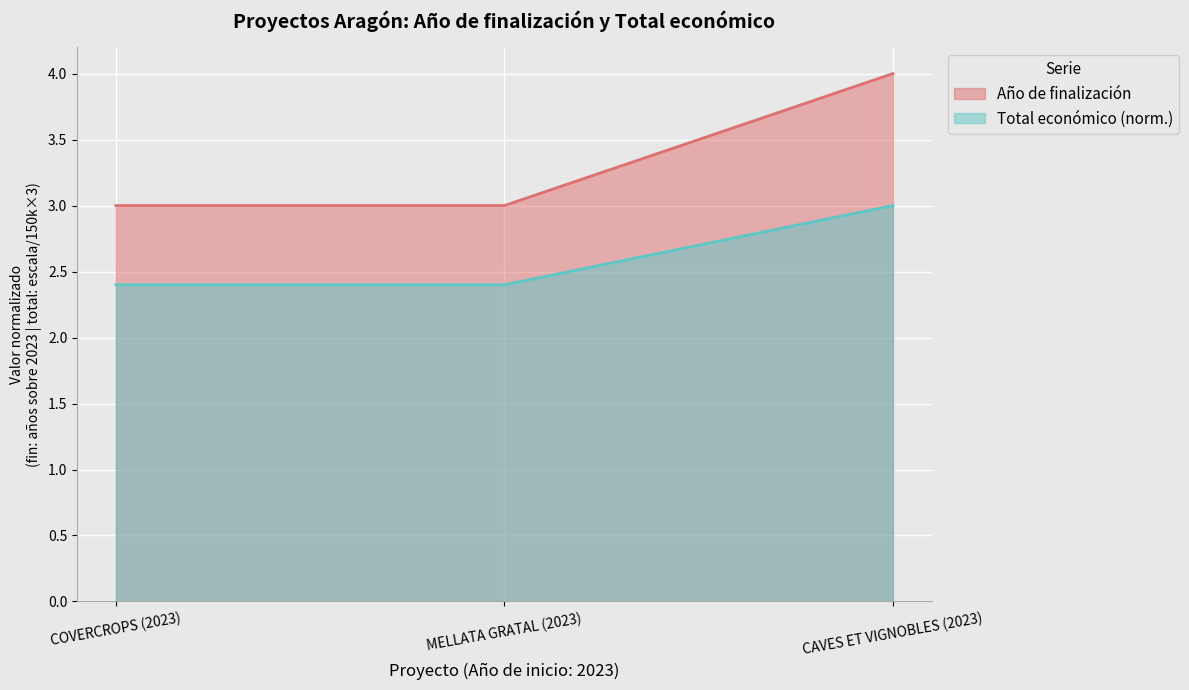

At how many categories does at least one series exceed 3?

1